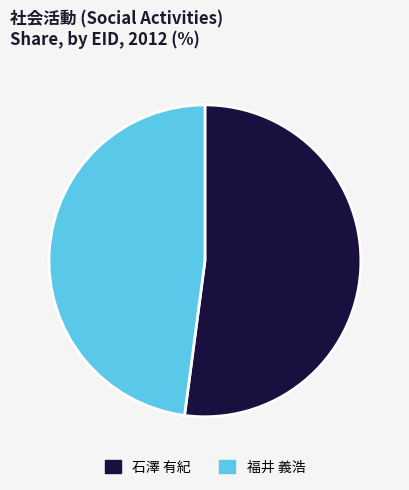

How many slices are in this pie chart?

2